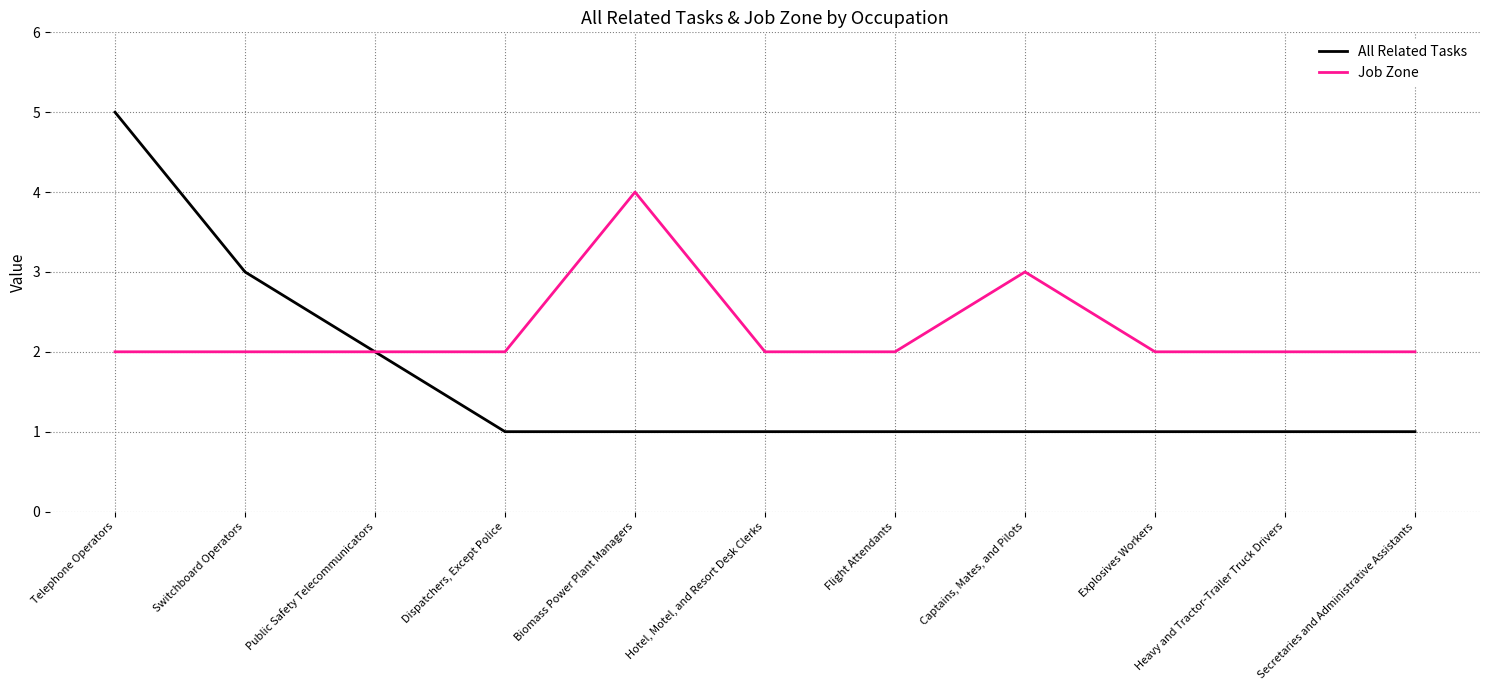

Does the chart display data point markers on the line(s)?

No